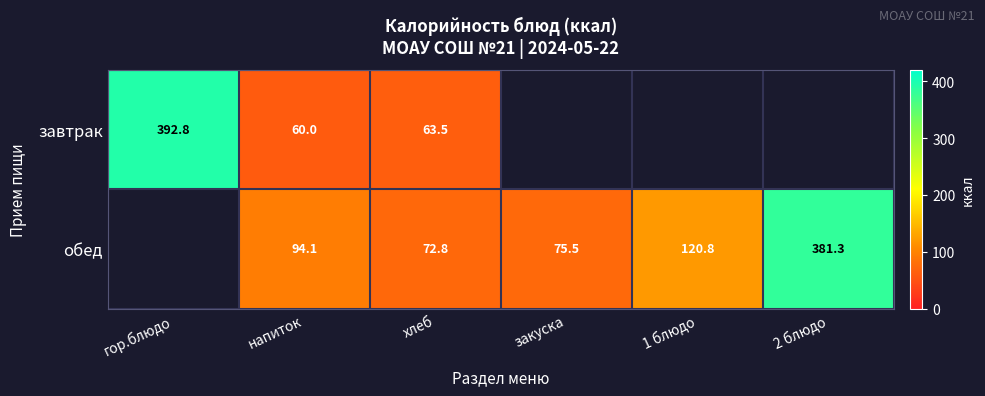

At which label does завтрак reach its minimum?

напиток